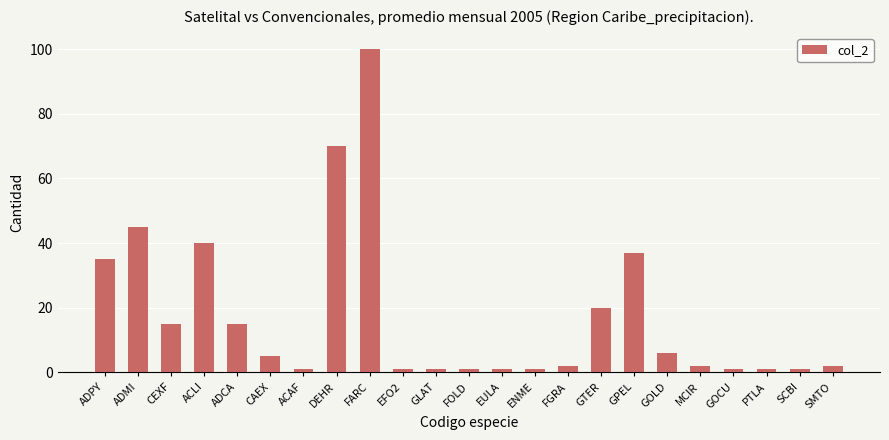

Is it true that the value at ADCA is 15?

True